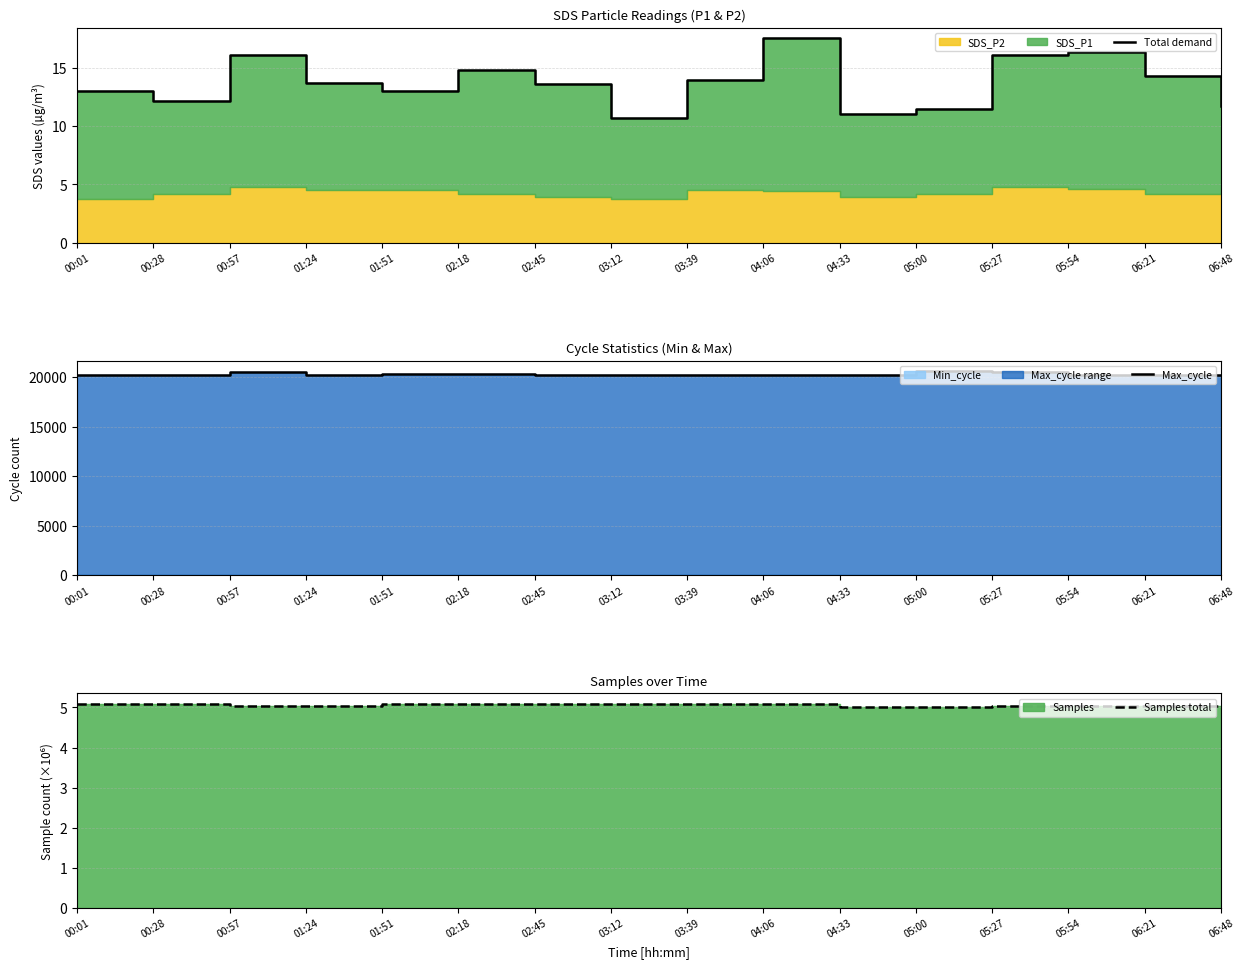

What is the lowest value of the Samples total series?

5.0